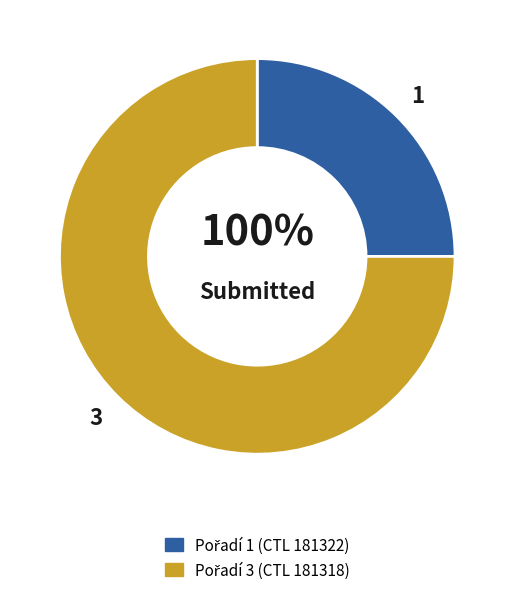

Which slice is the largest?

181318